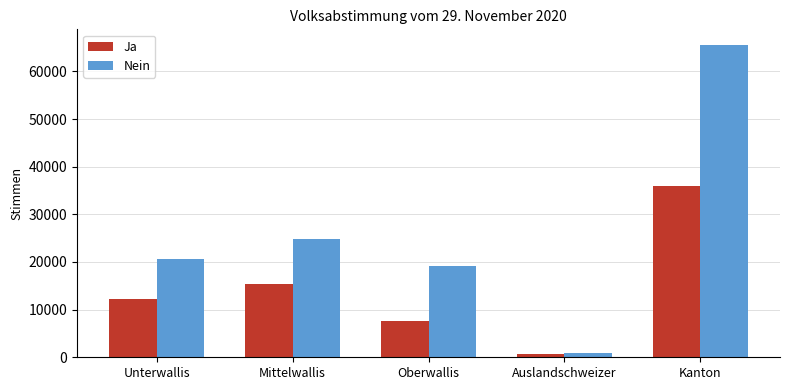

What is the spread (max minus min) of values at Mittelwallis?

9398